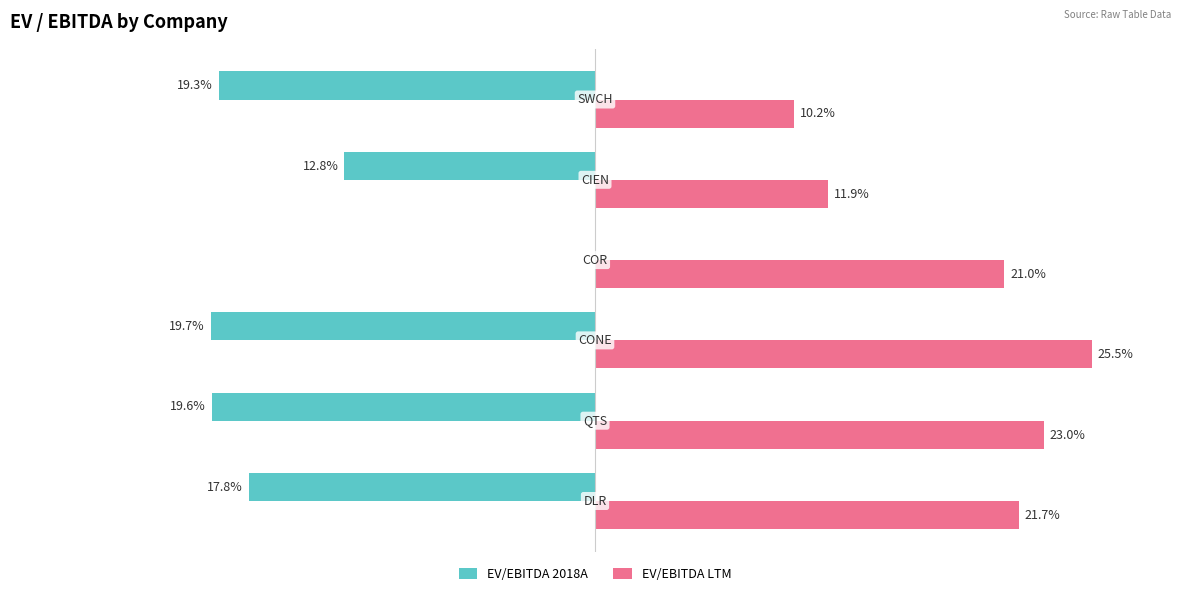

What are all the series names shown in the legend?

EV/EBITDA 2018A, EV/EBITDA LTM